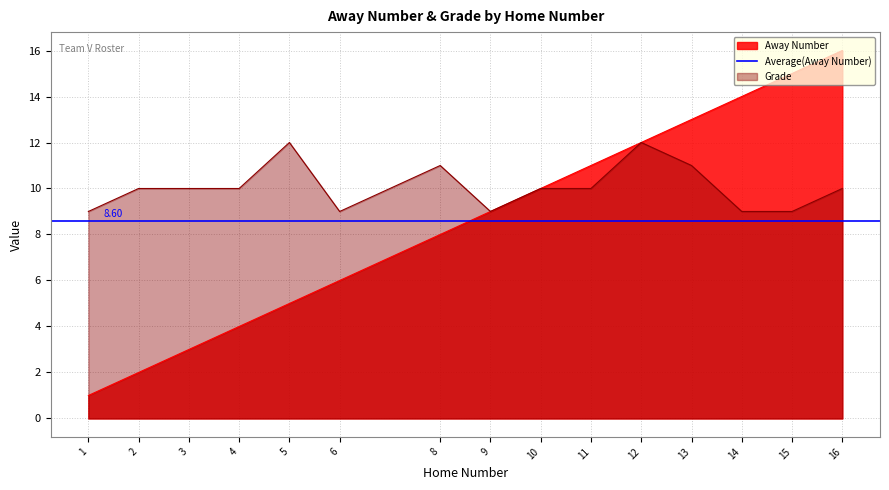

Reading left to right, list all the values displayed in this chart.

Away Number: 1=1	2=2	3=3	4=4	5=5	6=6	8=8	9=9	10=10	11=11	12=12	13=13	14=14	15=15	16=16
Grade: 1=9	2=10	3=10	4=10	5=12	6=9	8=11	9=9	10=10	11=10	12=12	13=11	14=9	15=9	16=10